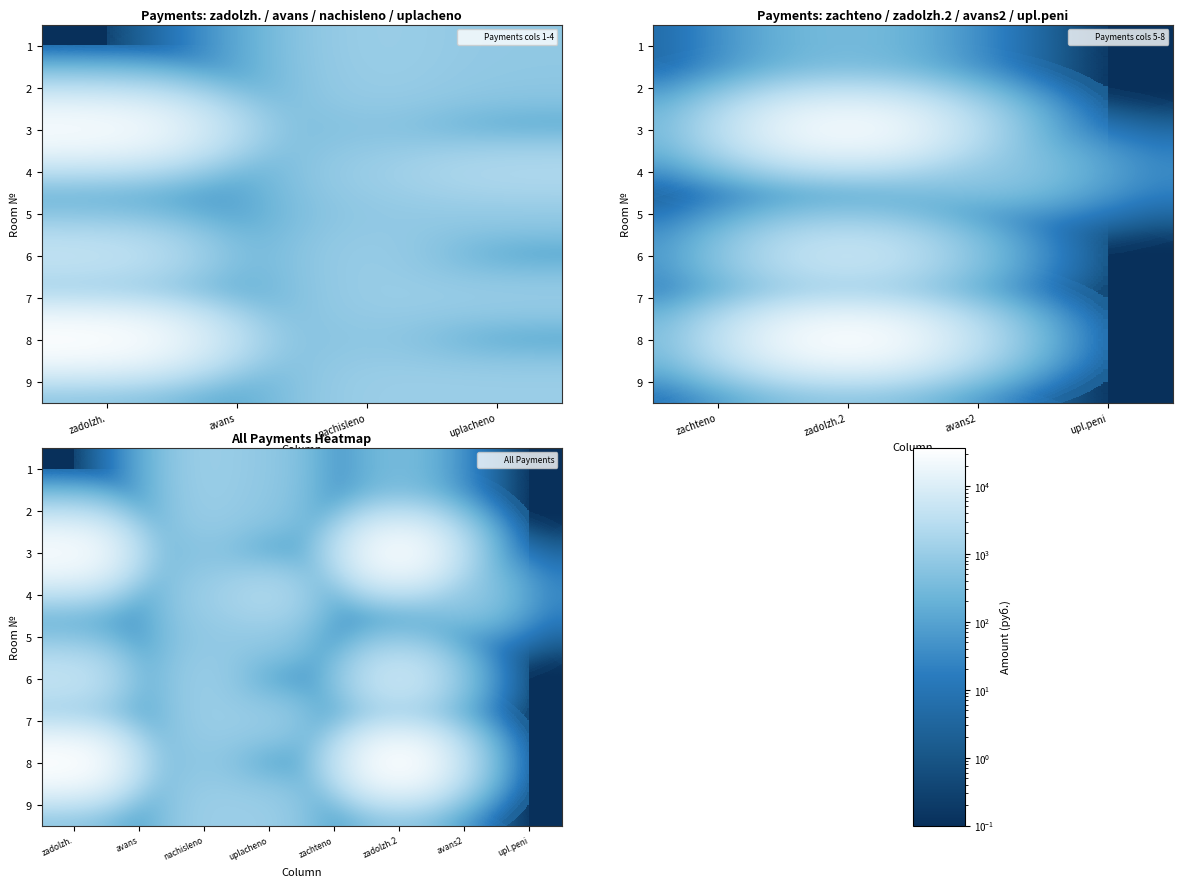

What is the total value across all series at zachteno?

0.9